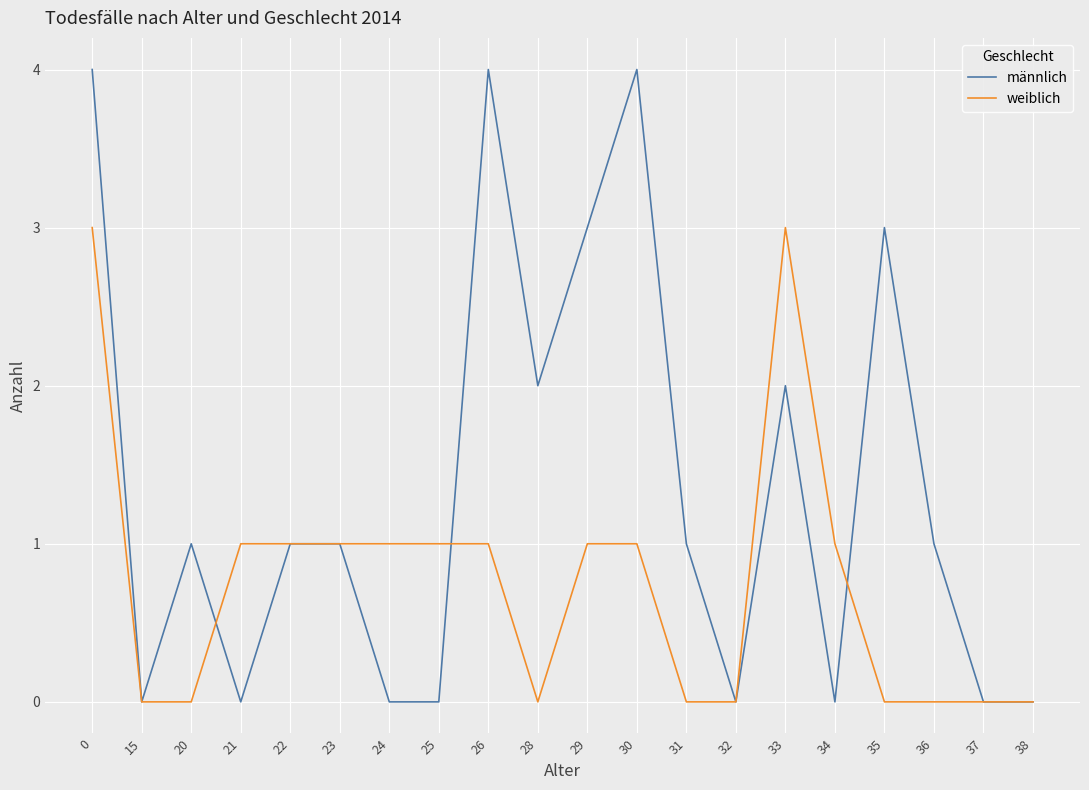

Is the value of weiblich at 32 greater than the value of männlich at 36?

No